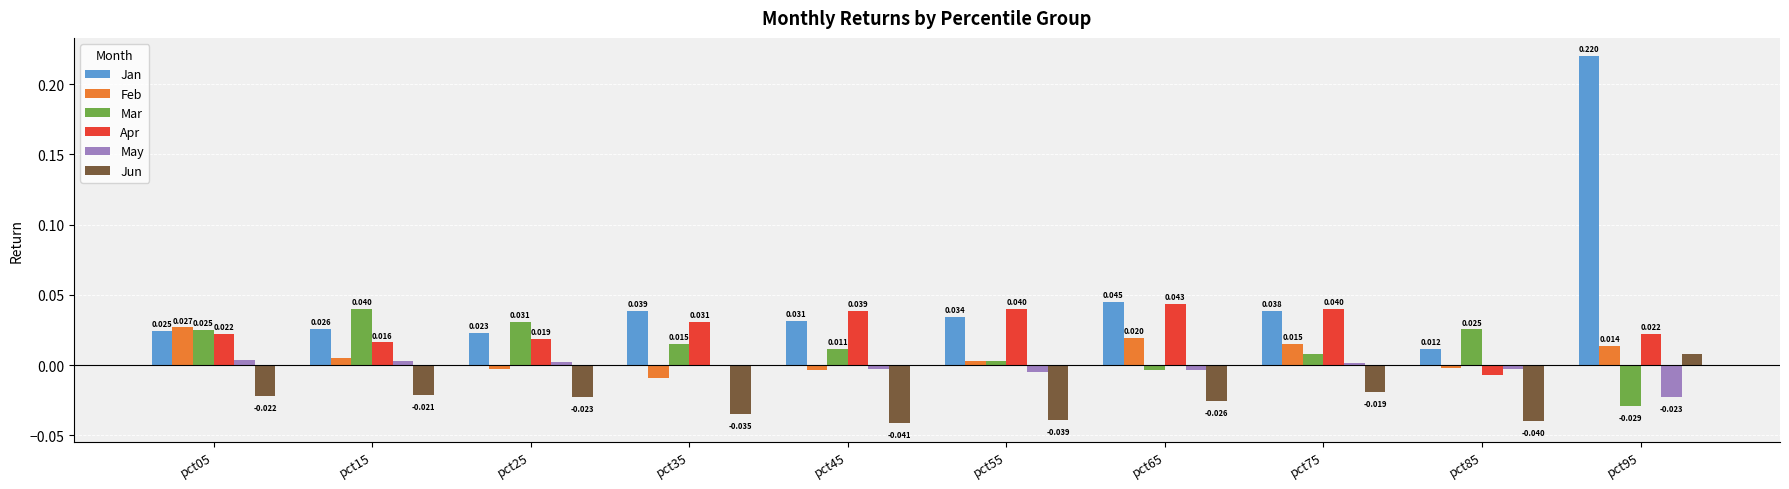

Is the value of Apr at pct45 greater than the value of May at pct35?

Yes